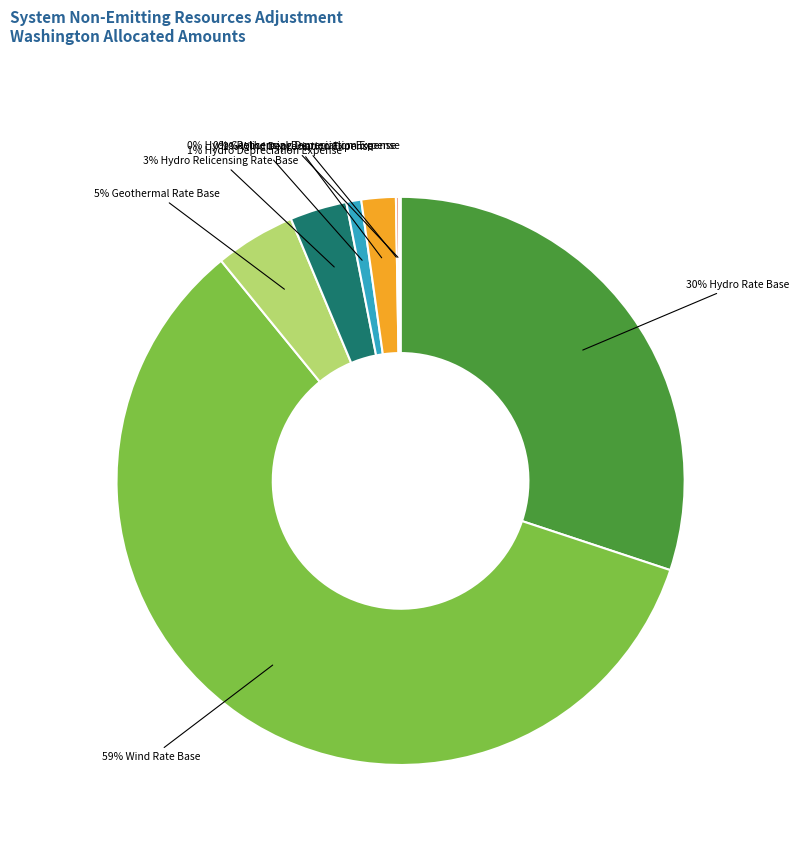

Is there any slice that represents more than half of the pie?

Yes